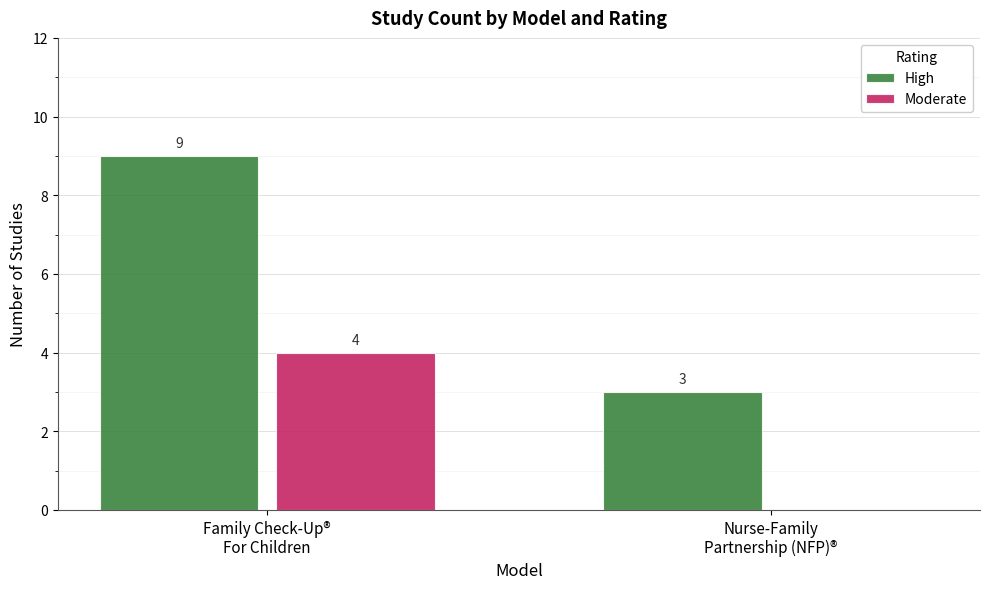

Does the chart contain stacked bars?

No